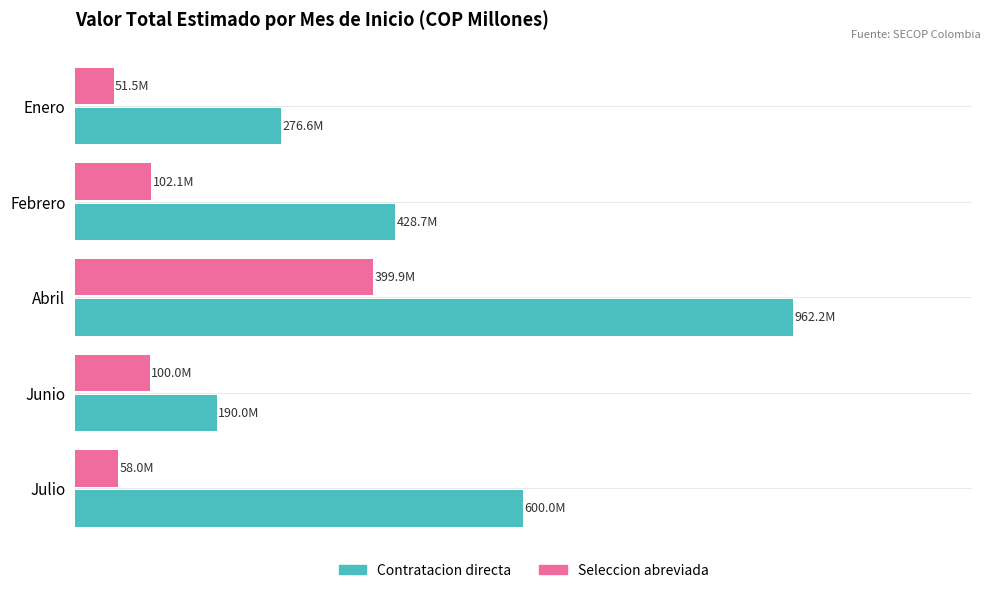

What is the value of the Contratacion directa bar at the 3rd from the left?

962.2